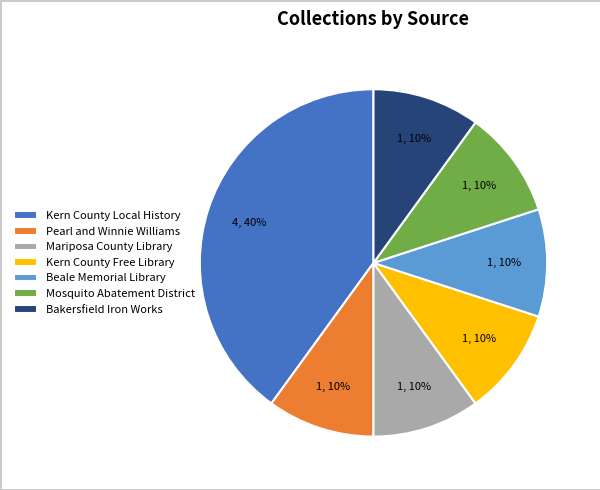

Do Bakersfield Iron Works and Mariposa County Library together represent more than half of the pie?

No